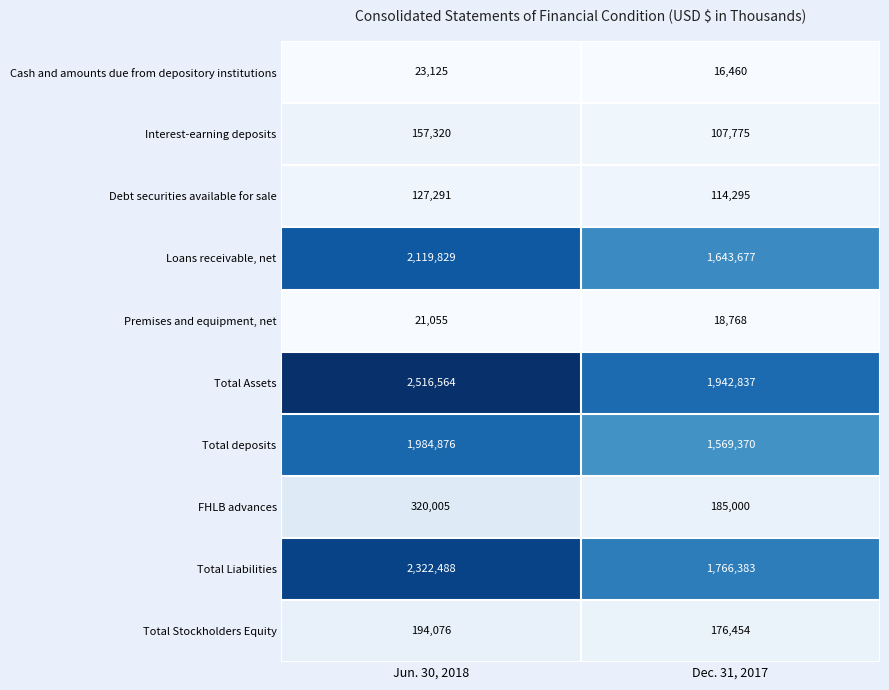

Reading left to right, list all the values displayed in this chart.

Cash and amounts due from depository institutions: 23125	16460
Interest-earning deposits: 157320	107775
Debt securities available for sale: 127291	114295
Loans receivable, net: 2119829	1643677
Premises and equipment, net: 21055	18768
Total Assets: 2516564	1942837
Total deposits: 1984876	1569370
FHLB advances: 320005	185000
Total Liabilities: 2322488	1766383
Total Stockholders Equity: 194076	176454